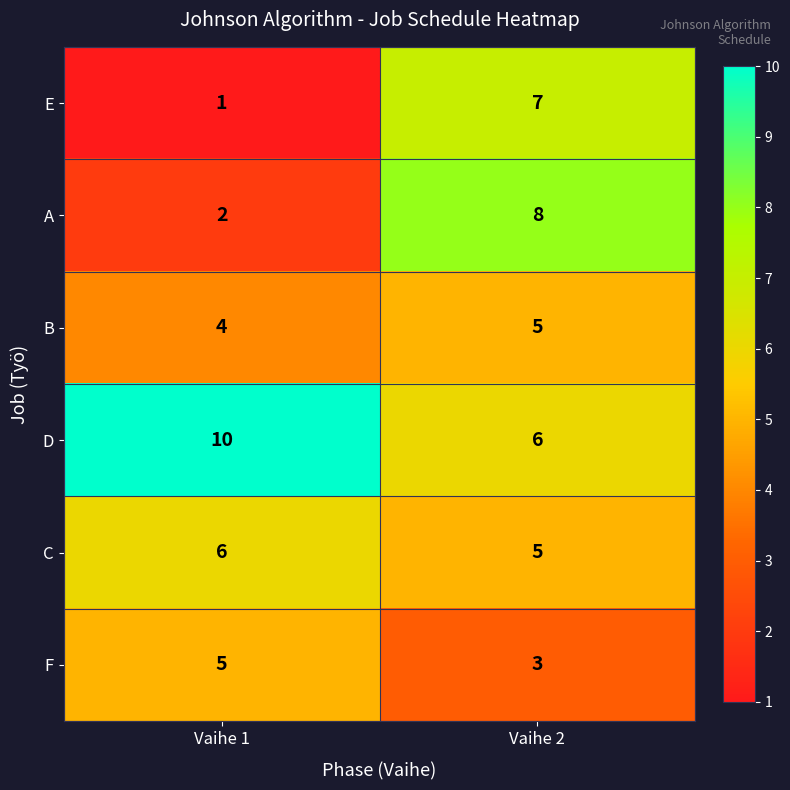

What is the difference between the maximum and minimum values in the D series?

4